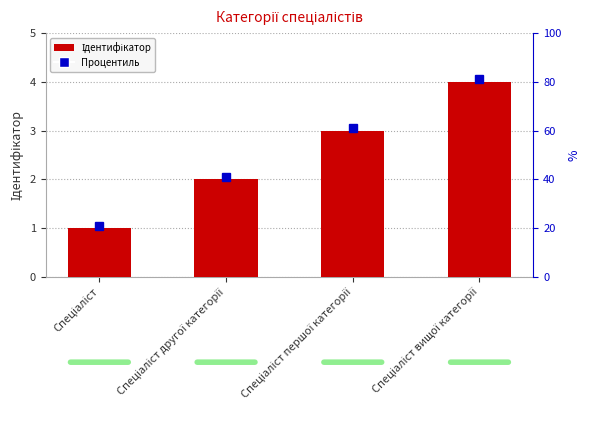

At which label is the value closest to 2?

Спеціаліст другої категорії